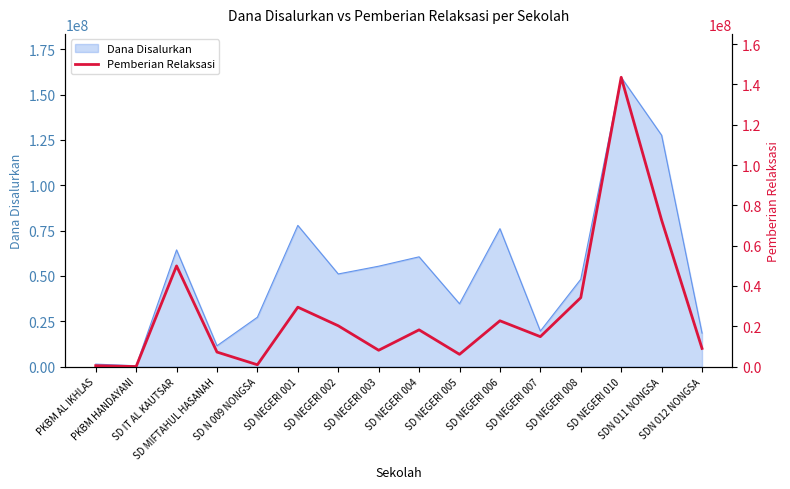

Where does the data first go above 18225000?

SD IT AL KAUTSAR